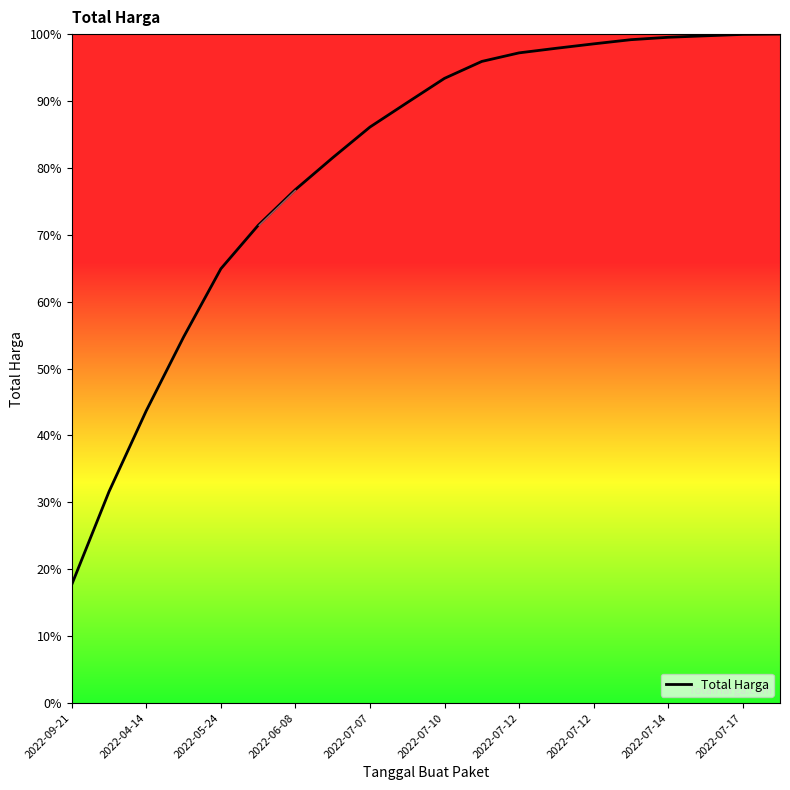

What is the minimum value shown in the chart?

17.7